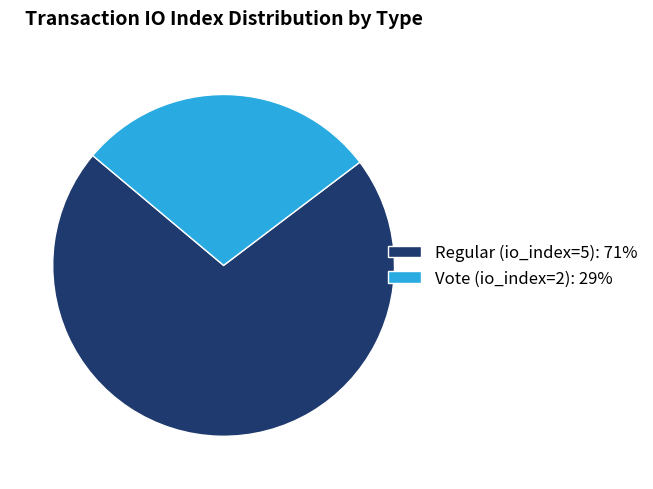

What is the smallest slice in the pie chart?

Vote (io_index=2)